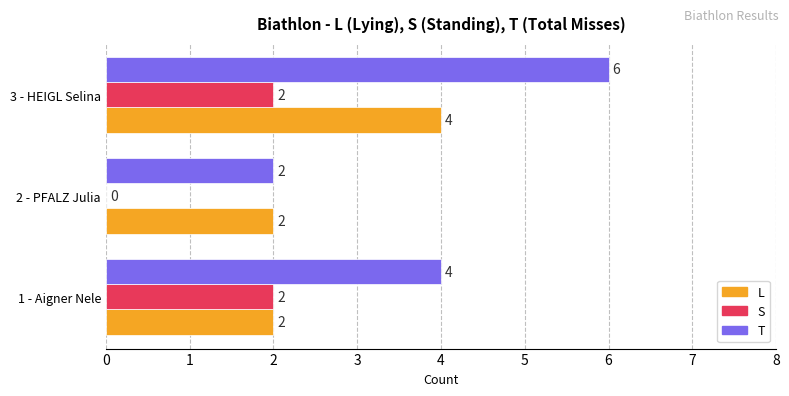

The L series shows 2 at 2 - PFALZ Julia. True or false?

True